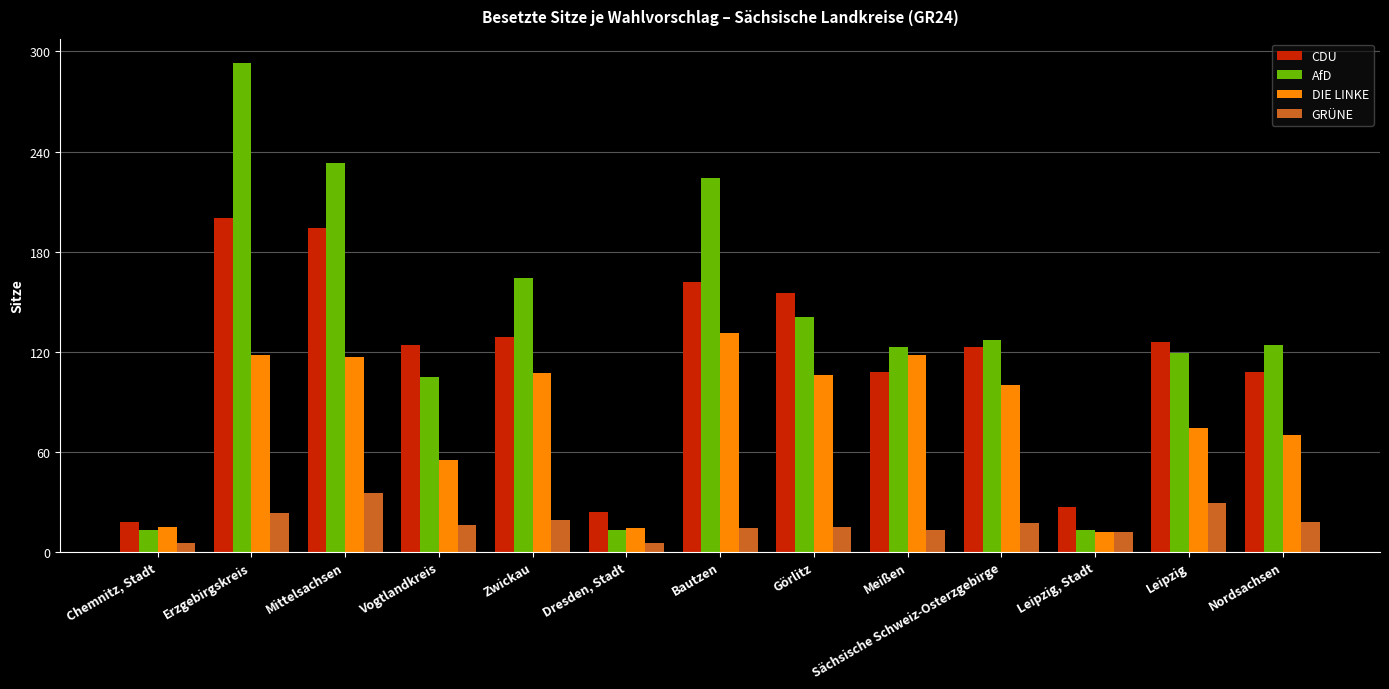

What is the difference between the second highest and second lowest values in the DIE LINKE series?

104